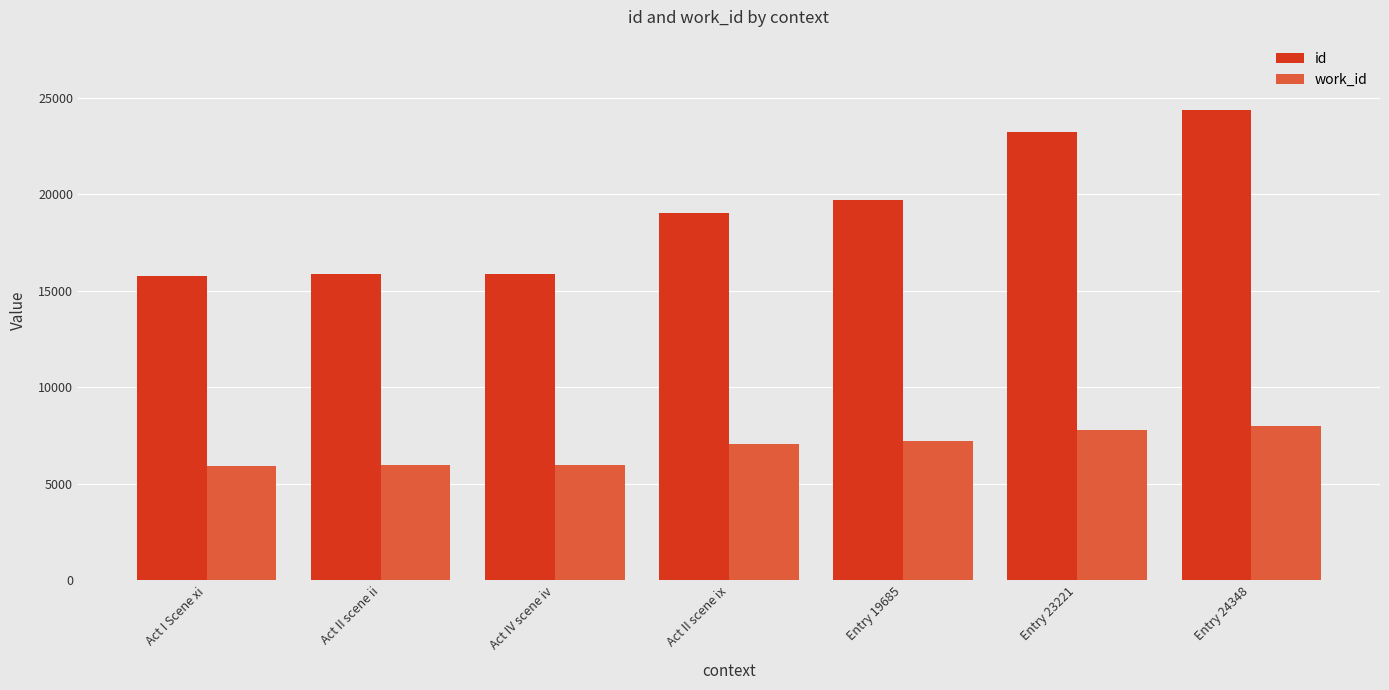

Read the work_id value at Act IV scene iv.

5962